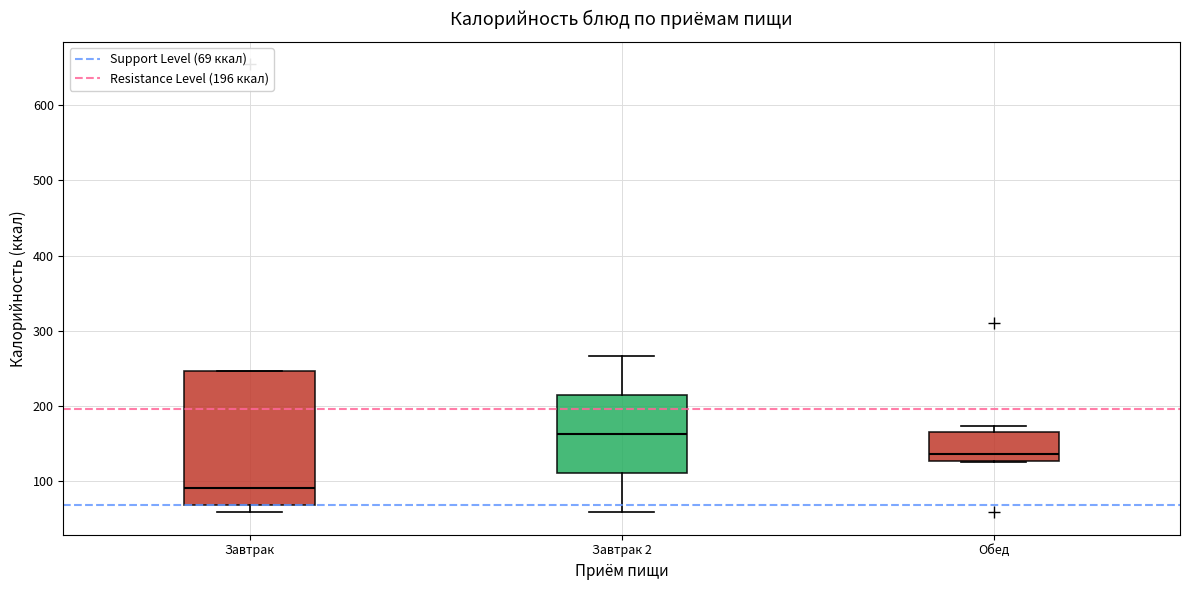

Which box's median line is the highest?

Завтрак 2